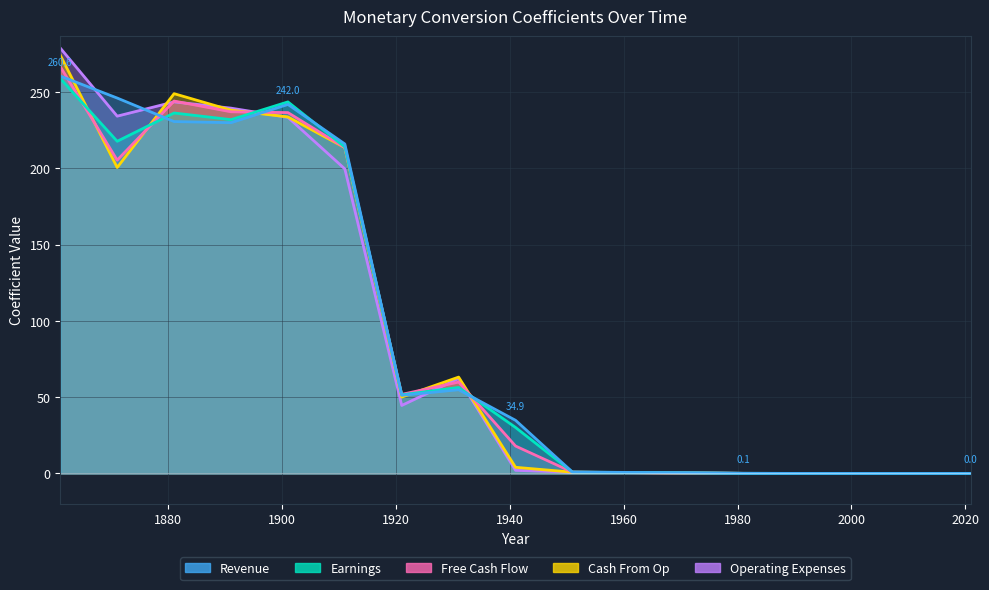

Between 1941 and 1931, which is larger?

1931